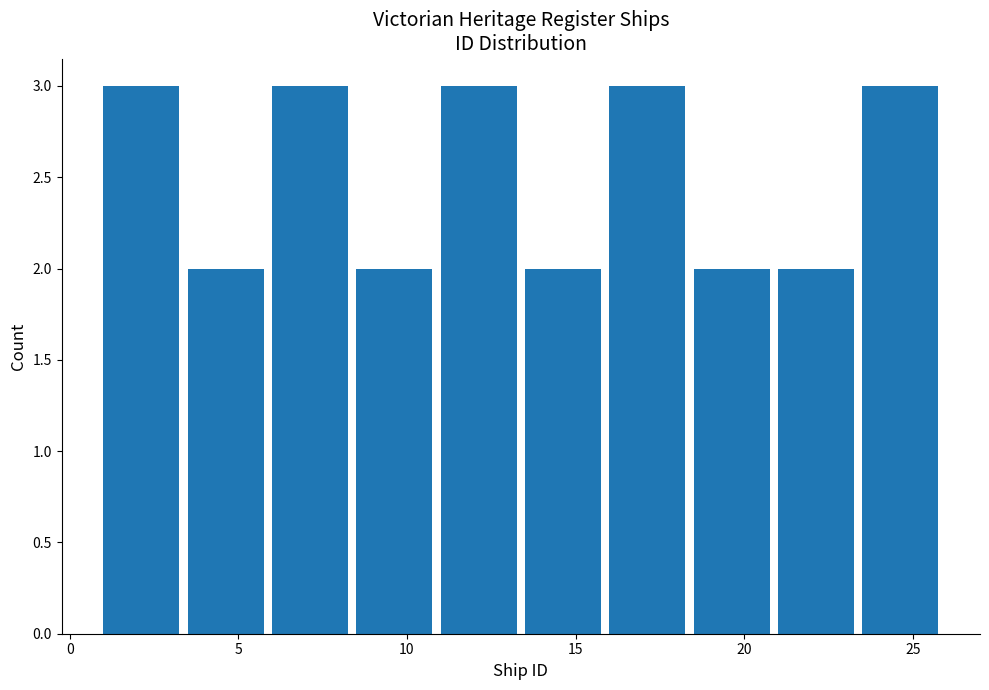

How tall is the bar that spans 8.5 to 11.0 on the x-axis? The values are not printed on the chart, so give them approximately, as read against the axis.

2